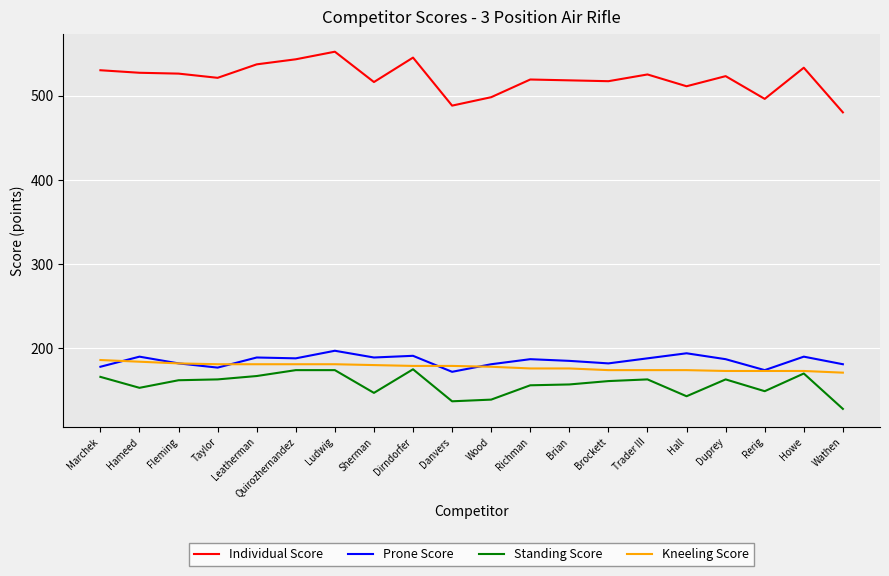

List the series in order of their peak value, lowest first.

Standing Score, Kneeling Score, Prone Score, Individual Score